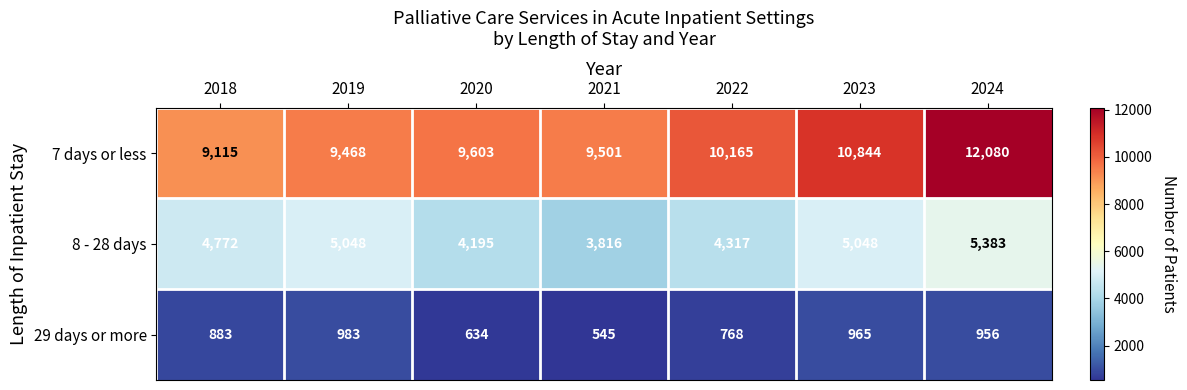

Reading left to right, extract all data points from this chart.

7 days or less: 2018=9115	2019=9468	2020=9603	2021=9501	2022=10165	2023=10844	2024=12080
8 - 28 days: 2018=4772	2019=5048	2020=4195	2021=3816	2022=4317	2023=5048	2024=5383
29 days or more: 2018=883	2019=983	2020=634	2021=545	2022=768	2023=965	2024=956